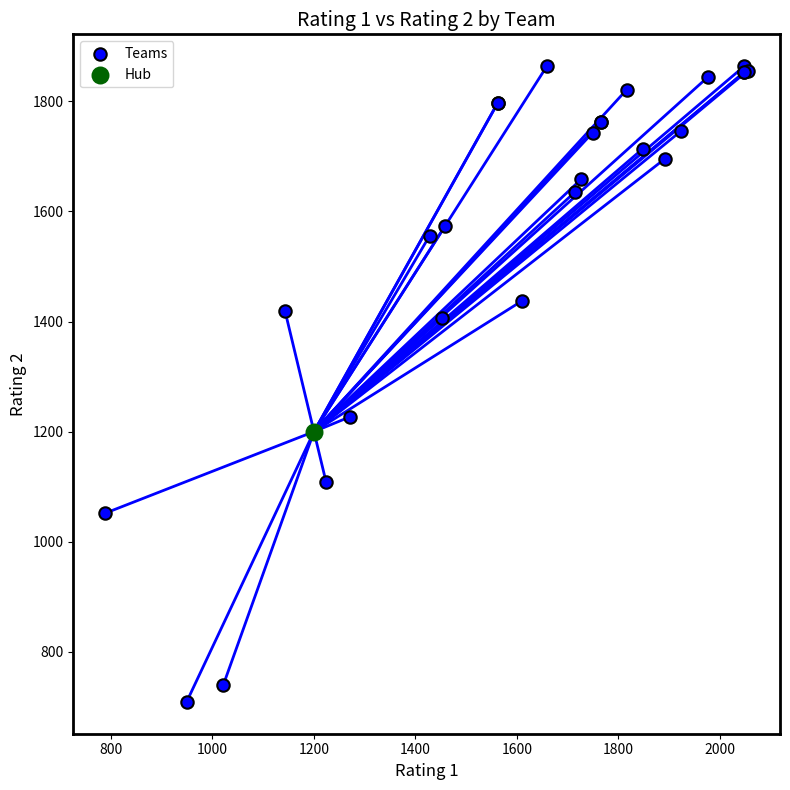

What are all the series names shown in the legend?

Teams, Hub